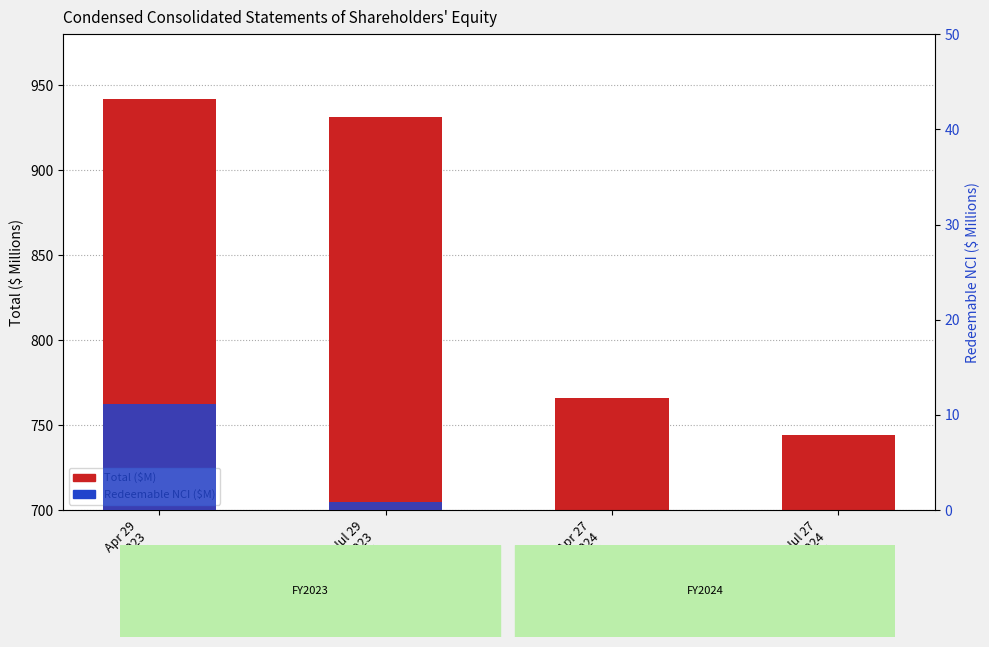

How many groups of bars are there?

4